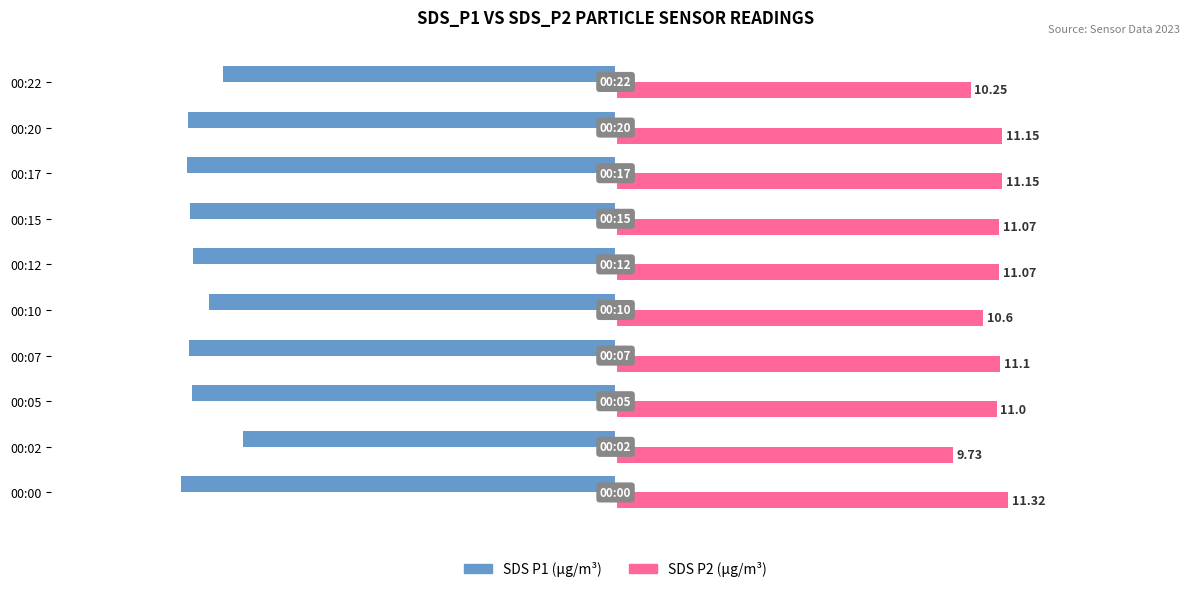

At which category is the sum across all series the highest?

00:02